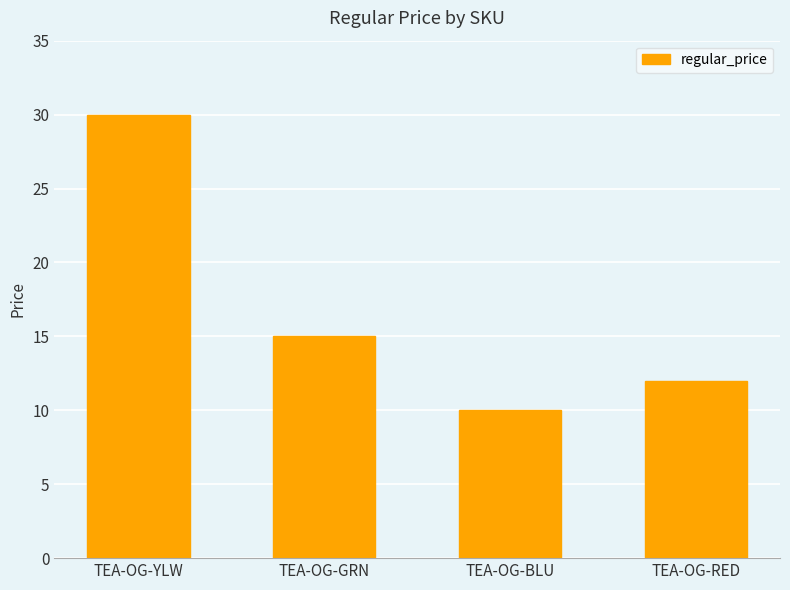

Reading left to right, list all the values displayed in this chart.

TEA-OG-YLW=30	TEA-OG-GRN=15	TEA-OG-BLU=10	TEA-OG-RED=12